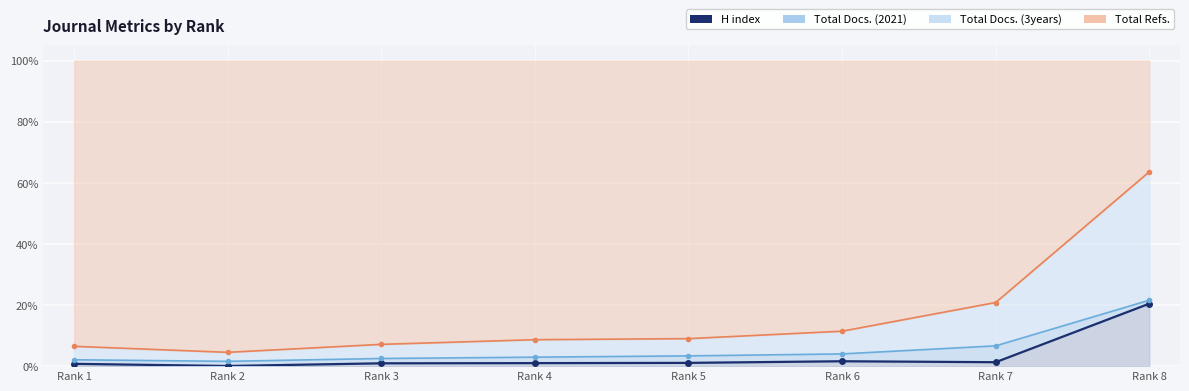

Which series has the widest spread of values?

Total Refs. (line)